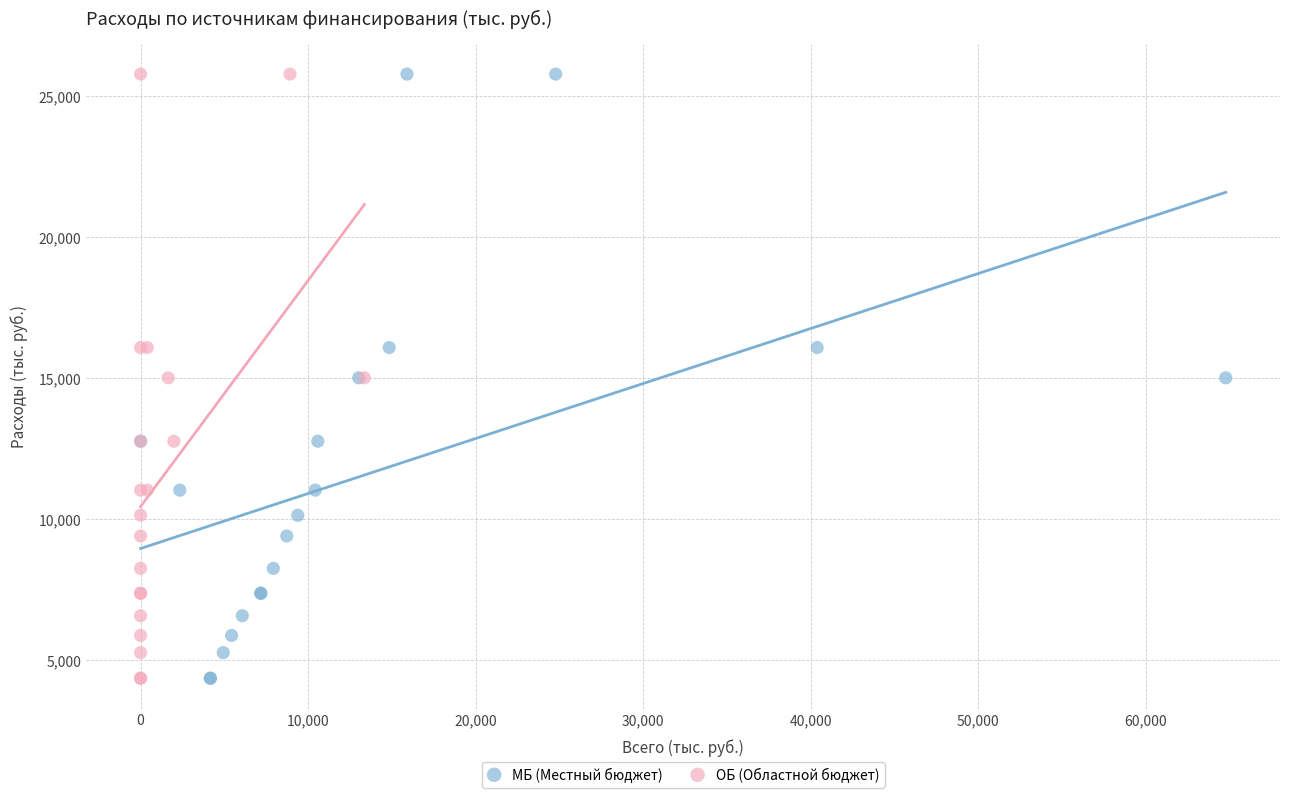

What are all the series names shown in the legend?

МБ (Местный бюджет), ОБ (Областной бюджет)